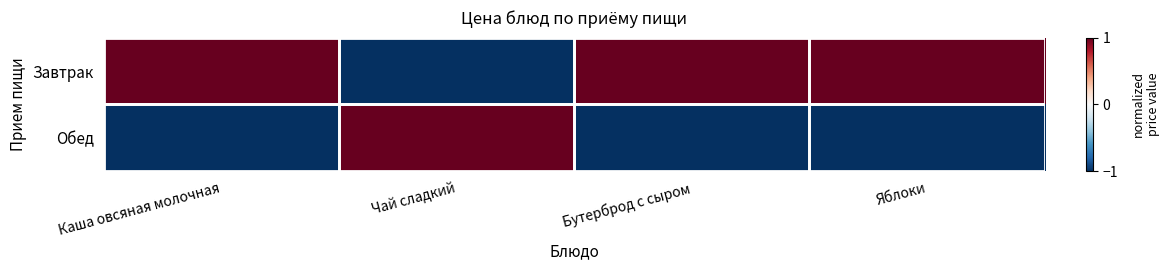

Reading left to right, what are all the values shown in this chart?

Завтрак: Каша овсяная молочная=1.0	Чай сладкий=-1.0	Бутерброд с сыром=1.0	Яблоки=1.0
Обед: Каша овсяная молочная=-1.0	Чай сладкий=1.0	Бутерброд с сыром=-1.0	Яблоки=-1.0